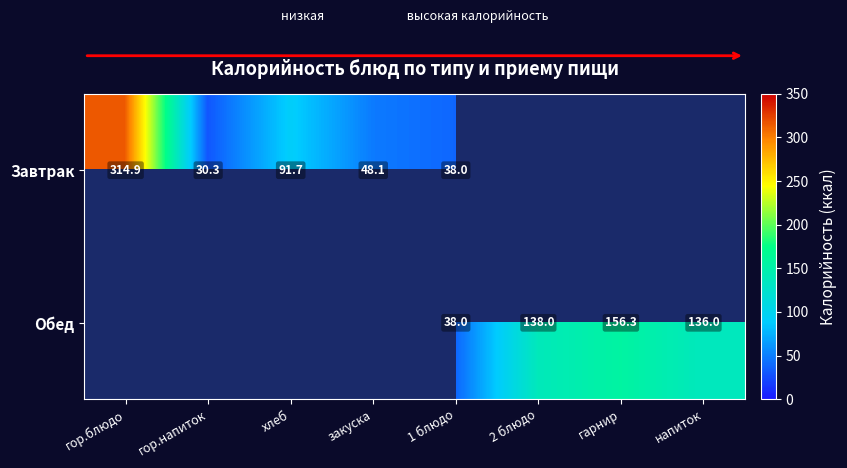

What is the sum of the Завтрак values at 1 блюдо and хлеб?

129.7